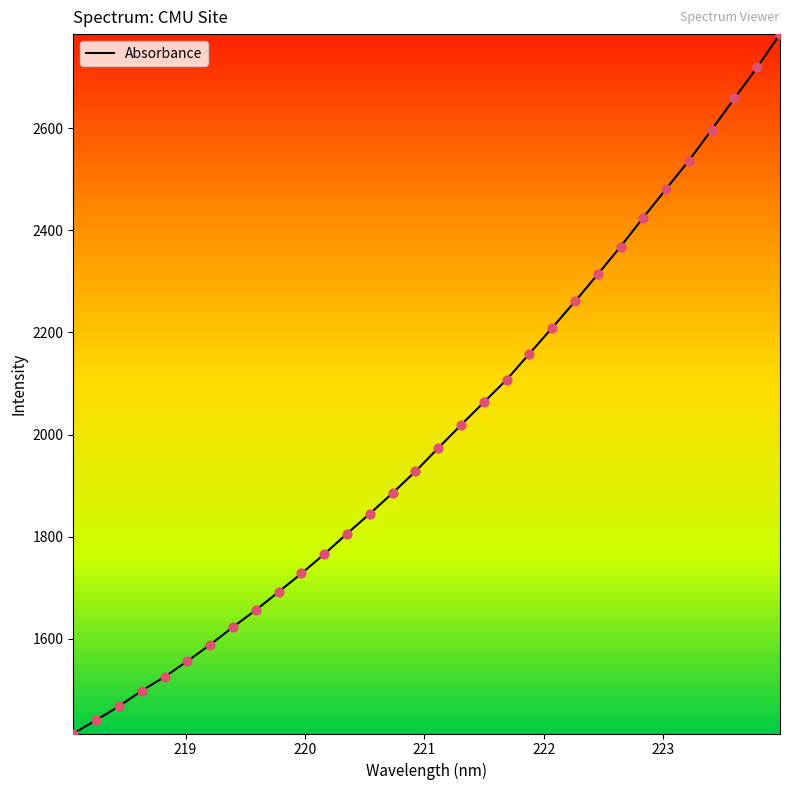

What is the difference between the maximum and minimum values?

1369.3